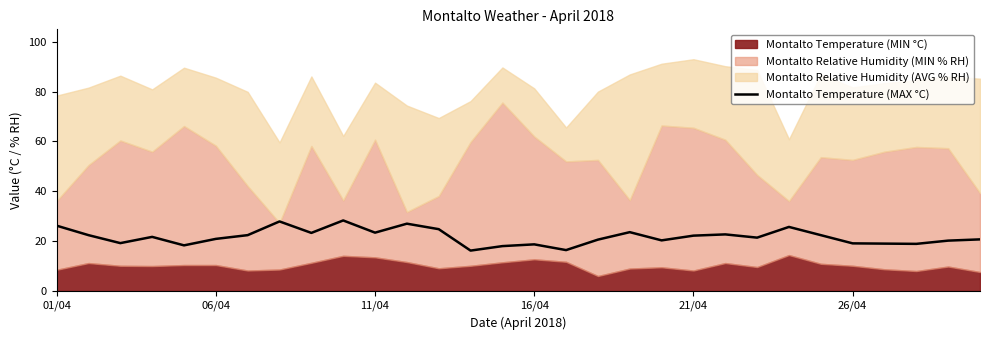

Reading left to right, extract all data points from this chart.

26.2	22.4	19.2	21.7	18.3	20.9	22.4	27.9	23.3	28.3	23.4	27.0	24.8	16.2	18.0	18.7	16.4	20.6	23.6	20.3	22.2	22.7	21.4	25.7	22.4	19.1	19.0	18.9	20.2	20.7